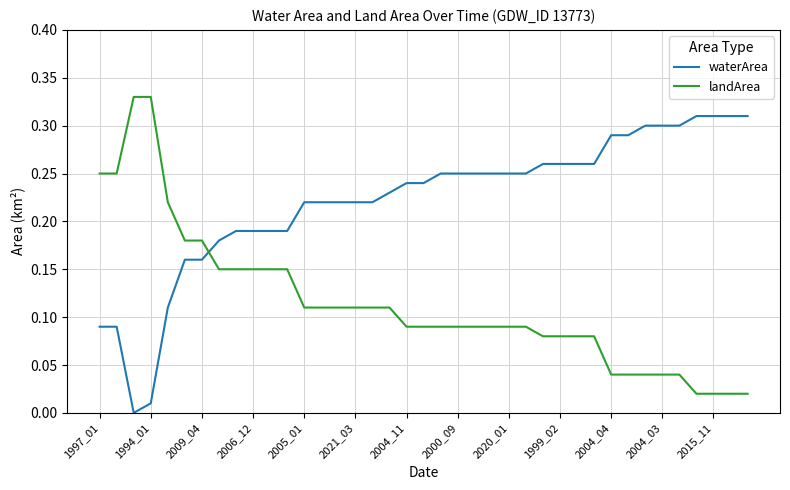

What is the sum of all landArea values?

4.5